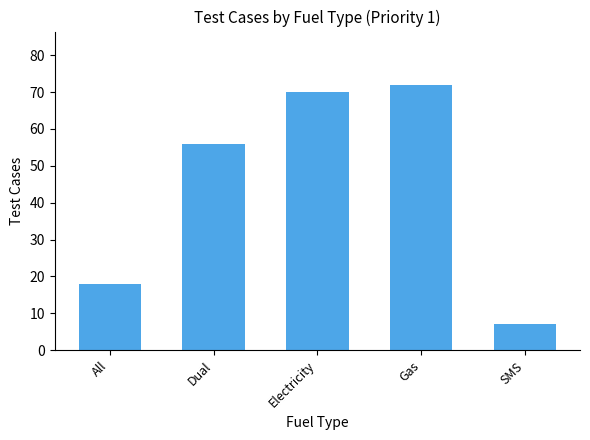

Rank the categories by value from lowest to highest.

SMS, All, Dual, Electricity, Gas